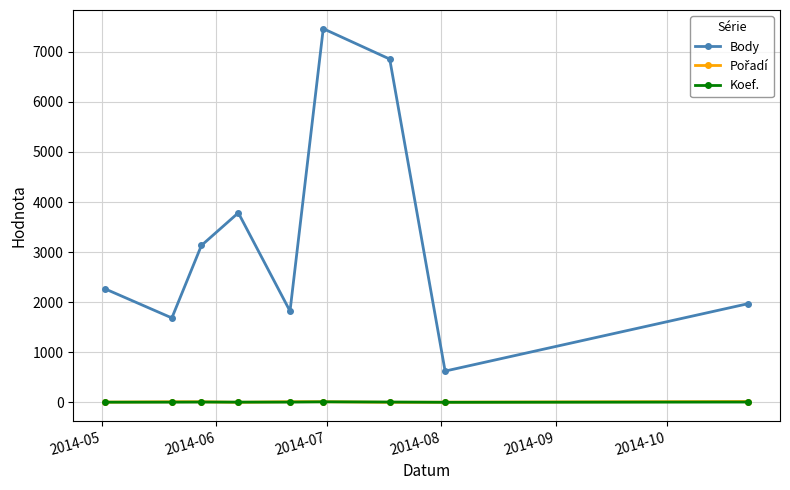

True or false: Body and Koef. cross at least once.

False